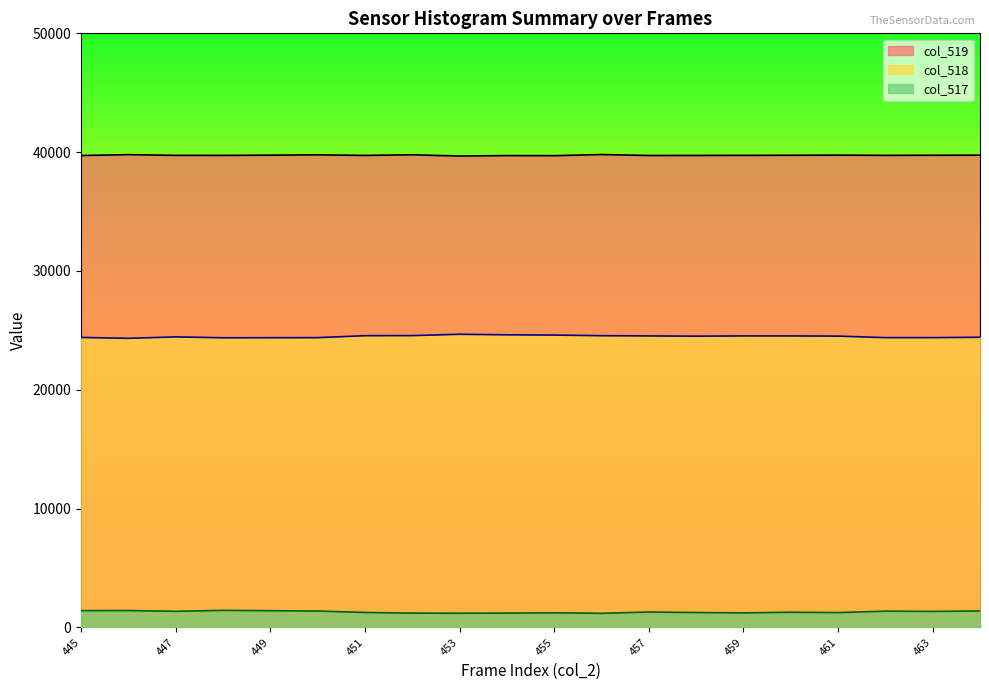

At 461, list the series in order from largest to smallest.

col_519, col_518, col_517